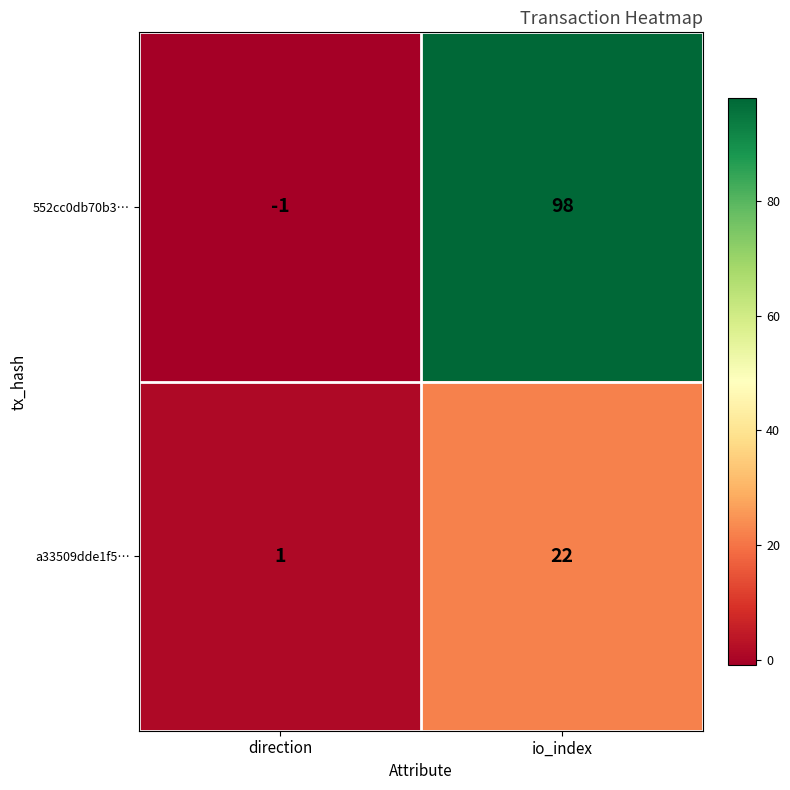

Where is 552cc0db70b3… nearest to the value 48?

direction